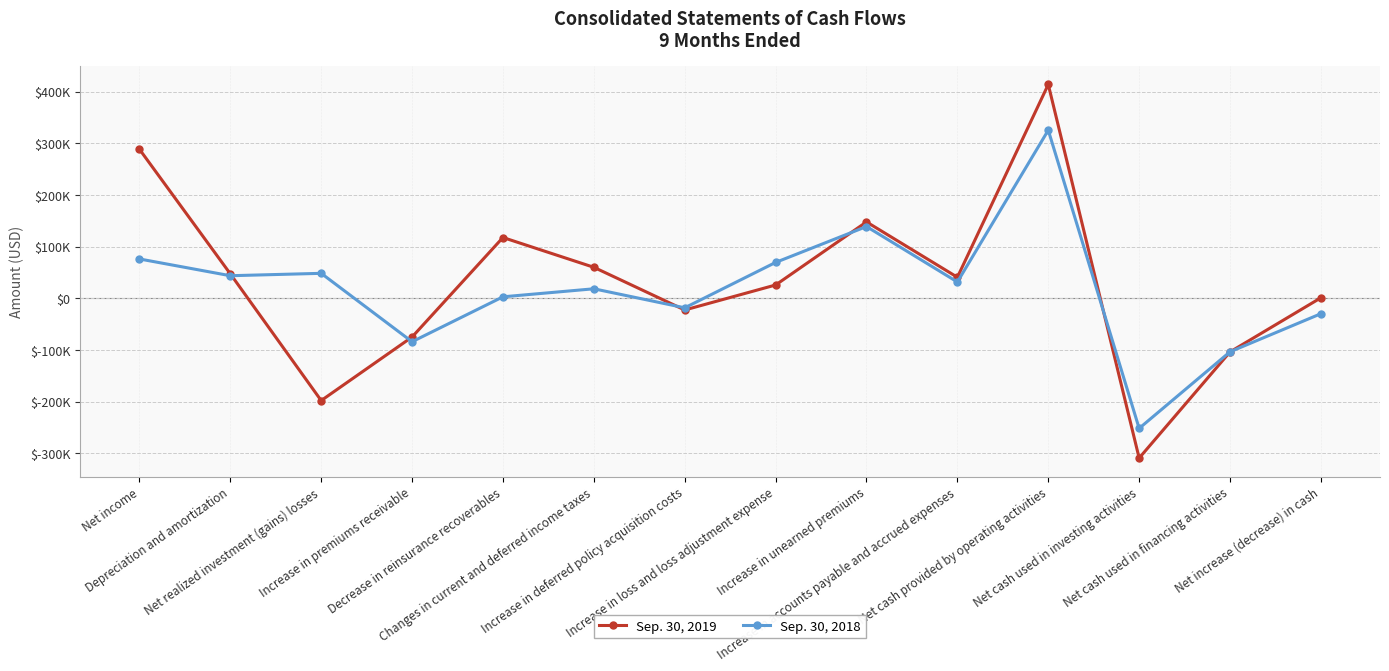

Reading right to left, what are all the values shown in this chart?

Sep. 30, 2019: Net increase (decrease) in cash=1079	Net cash used in financing activities=-103605	Net cash used in investing activities=-308909	Net cash provided by operating activities=413593	Increase in accounts payable and accrued expenses=40764	Increase in unearned premiums=147784	Increase in loss and loss adjustment expense=25799	Increase in deferred policy acquisition costs=-22563	Changes in current and deferred income taxes=60026	Decrease in reinsurance recoverables=117640	Increase in premiums receivable=-74797	Net realized investment (gains) losses=-197726	Depreciation and amortization=47412	Net income=288399
Sep. 30, 2018: Net increase (decrease) in cash=-29733	Net cash used in financing activities=-103412	Net cash used in investing activities=-251516	Net cash provided by operating activities=325195	Increase in accounts payable and accrued expenses=31628	Increase in unearned premiums=138849	Increase in loss and loss adjustment expense=69441	Increase in deferred policy acquisition costs=-18328	Changes in current and deferred income taxes=18459	Decrease in reinsurance recoverables=2930	Increase in premiums receivable=-83944	Net realized investment (gains) losses=48355	Depreciation and amortization=43730	Net income=76151